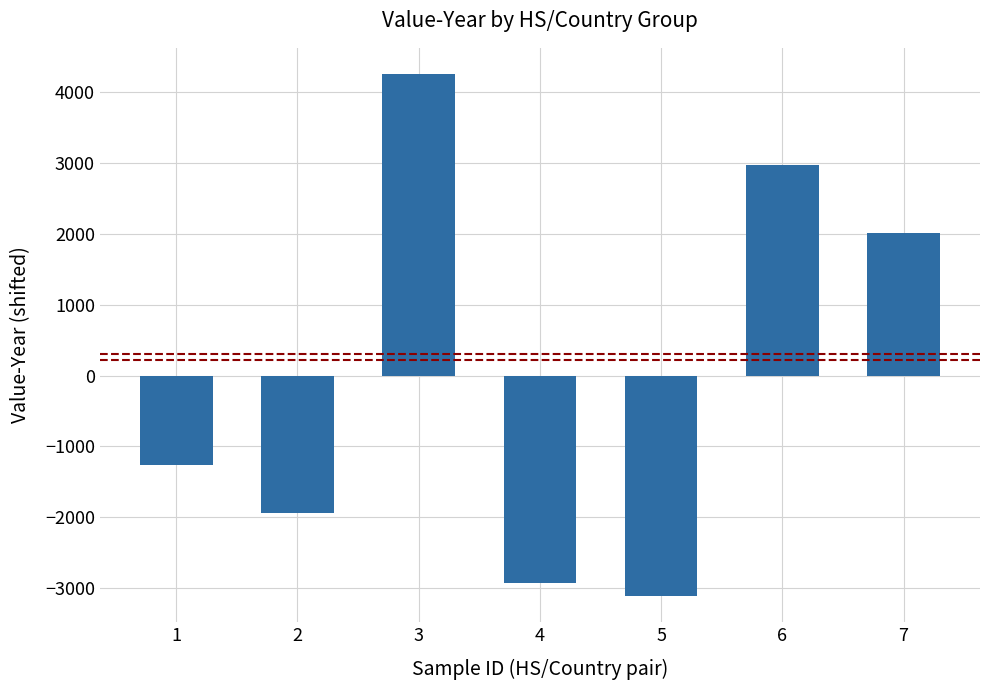

Where is the data nearest to the value 573?

7